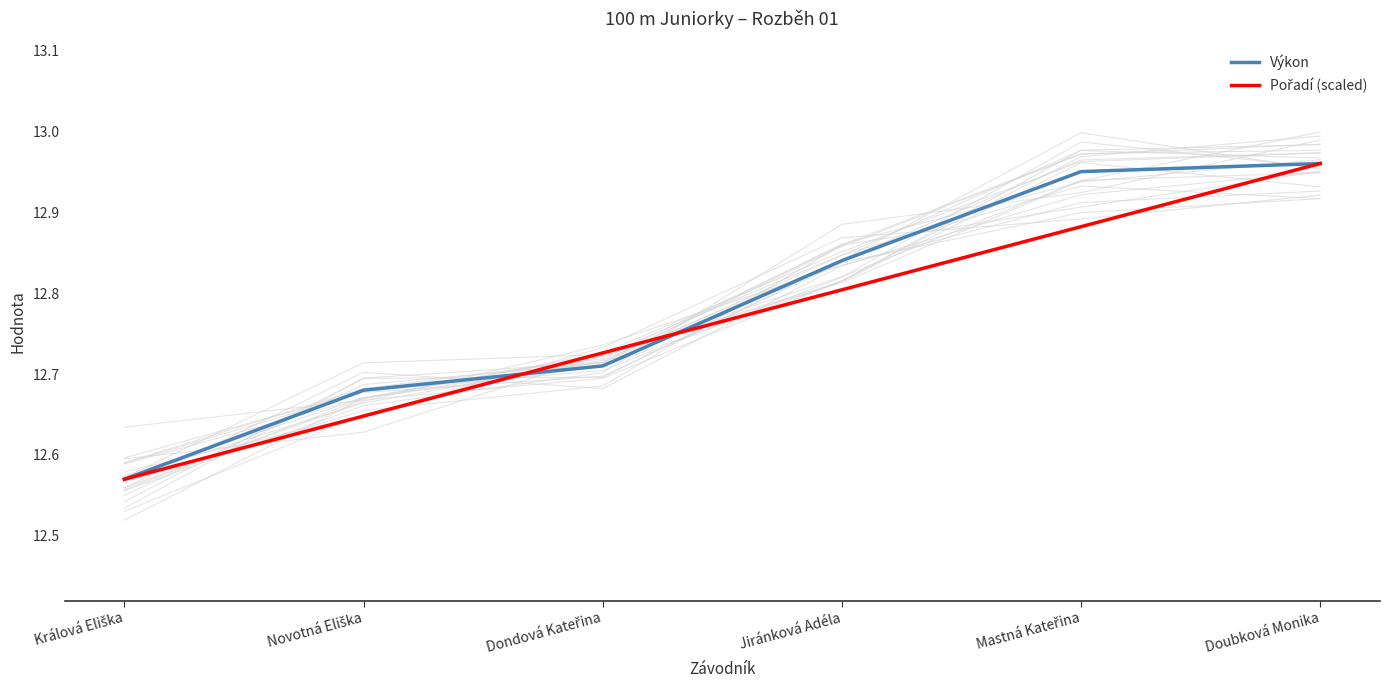

What is the highest value of the Pořadí (scaled) series?

13.0